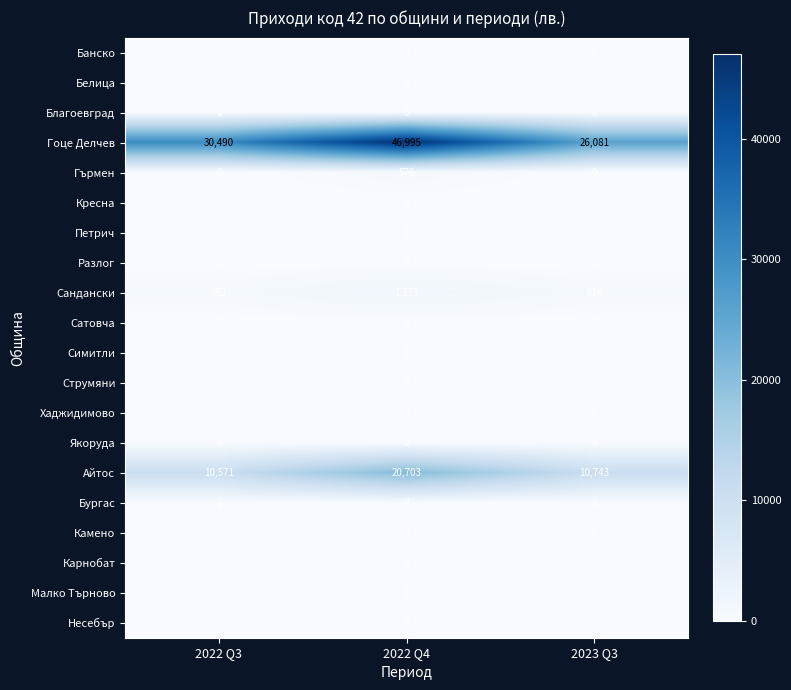

Rank the categories by Сандански value from lowest to highest.

2022 Q3, 2023 Q3, 2022 Q4